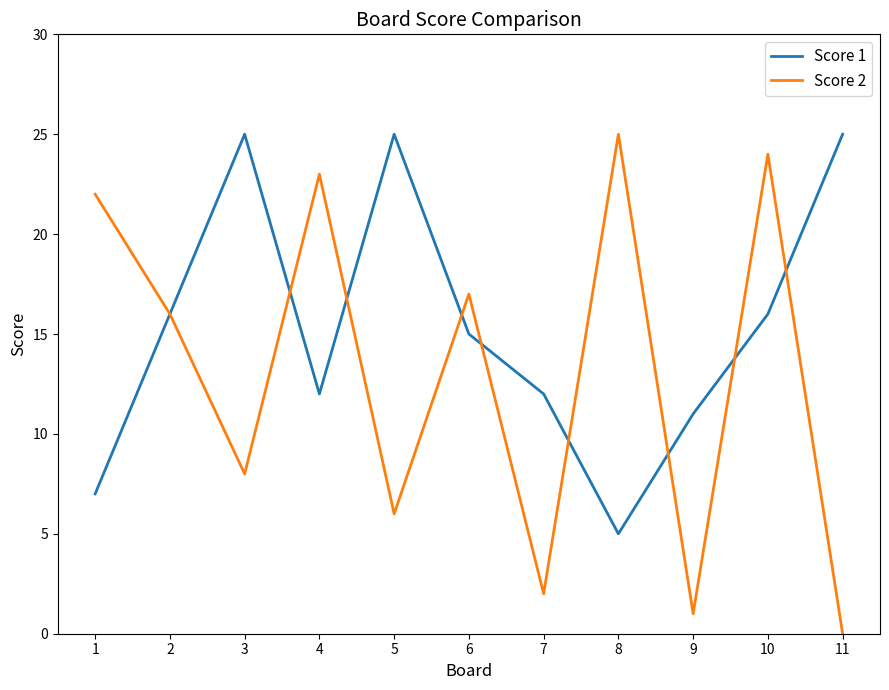

At which label does Score 2 first exceed 16?

1